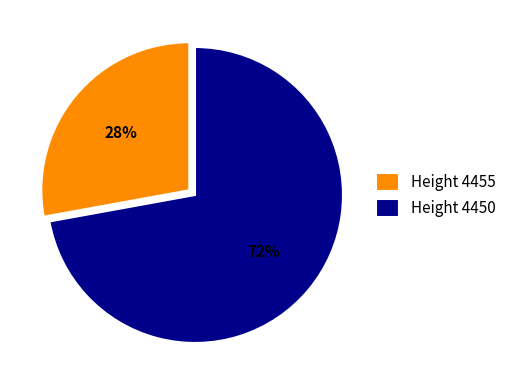

Which slice is the largest?

Height 4450